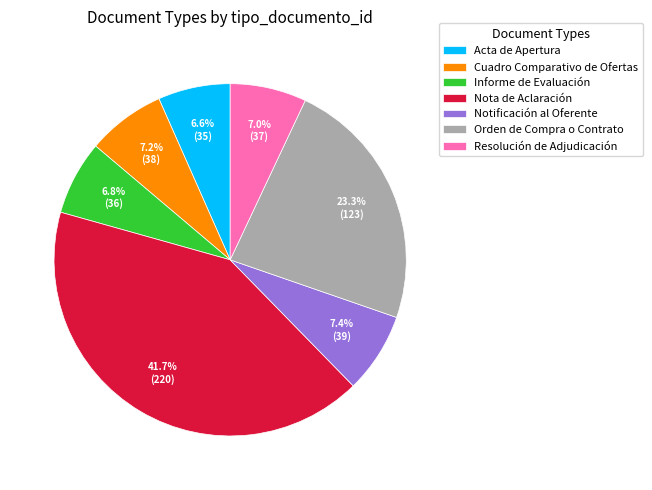

The Nota de Aclaración slice represents 42% of the pie. True or false?

True